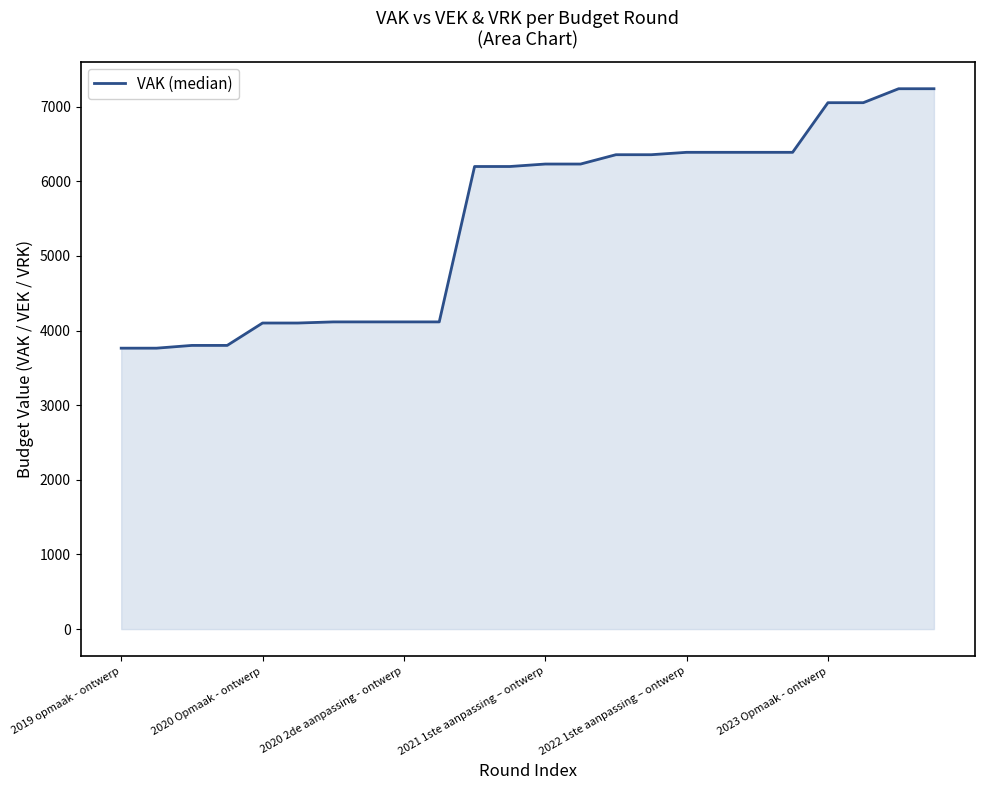

What is the maximum value shown in the chart?

7240